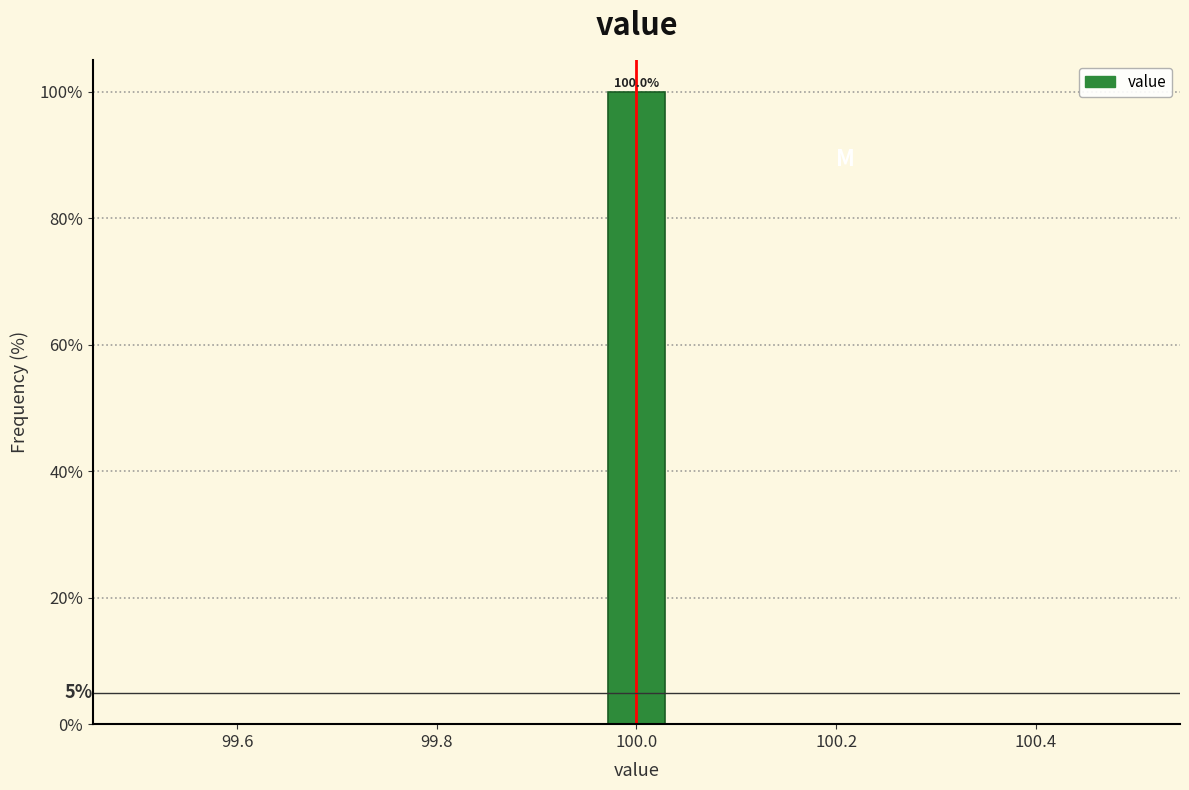

Around what value on the x-axis is the tallest bar? Give the approximate position of its centre, as read against the axis.

100.00